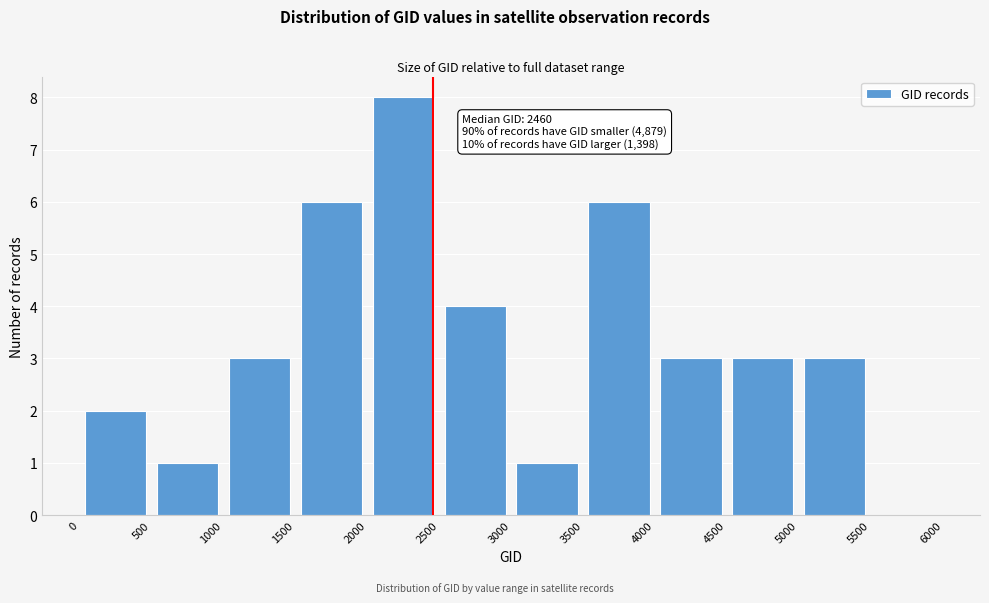

Over which range of the x-axis is the bar tallest?

2000 to 2500